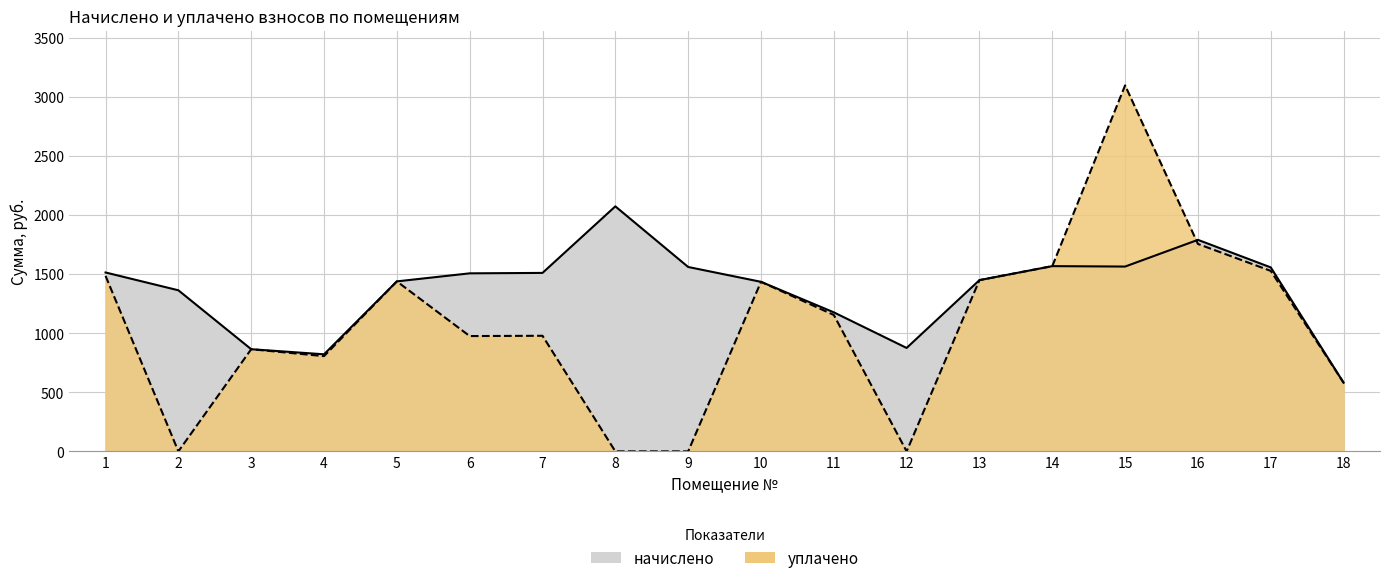

List the series in order of their peak value, lowest first.

начислено, уплачено